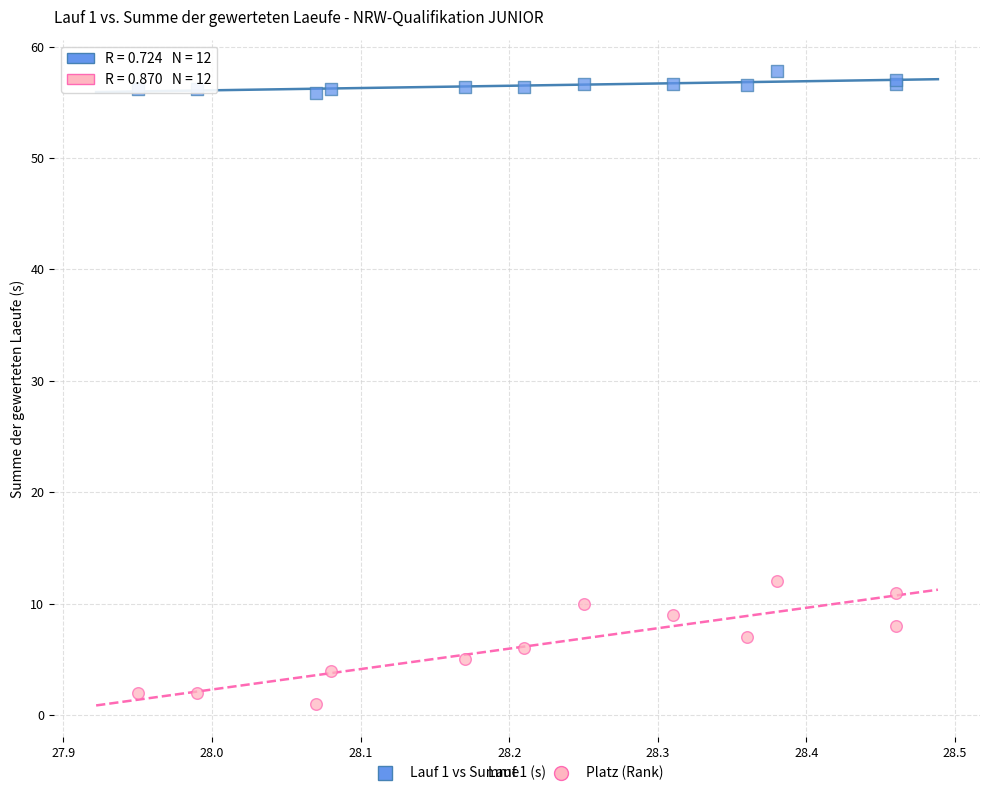

Which series reaches the minimum Y coordinate?

Platz (Rank)